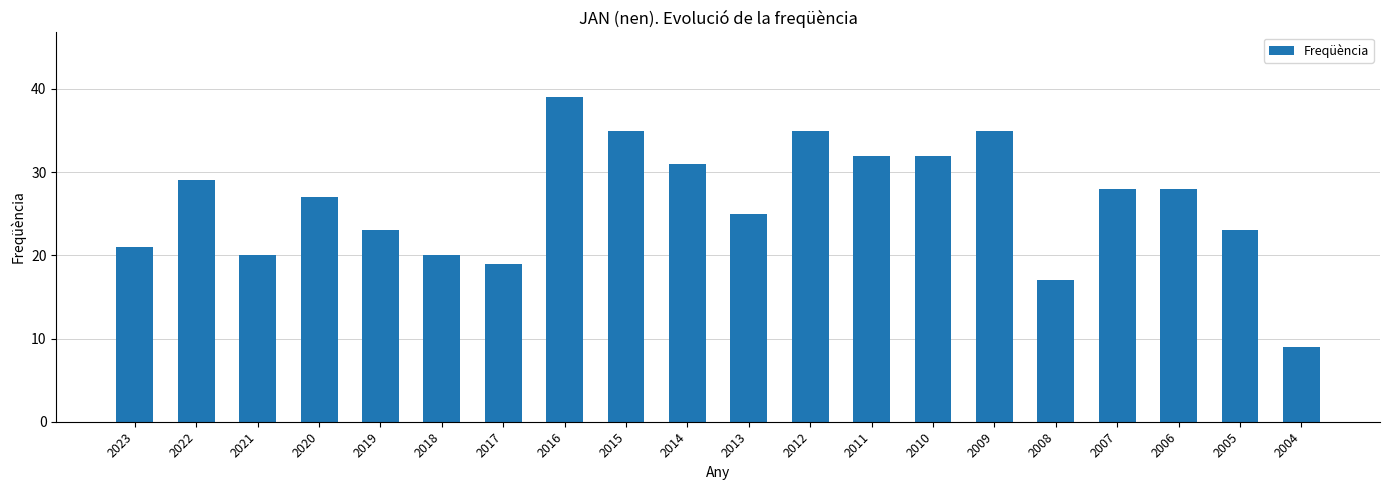

What is the sum of the values at 2022 and 2023?

50